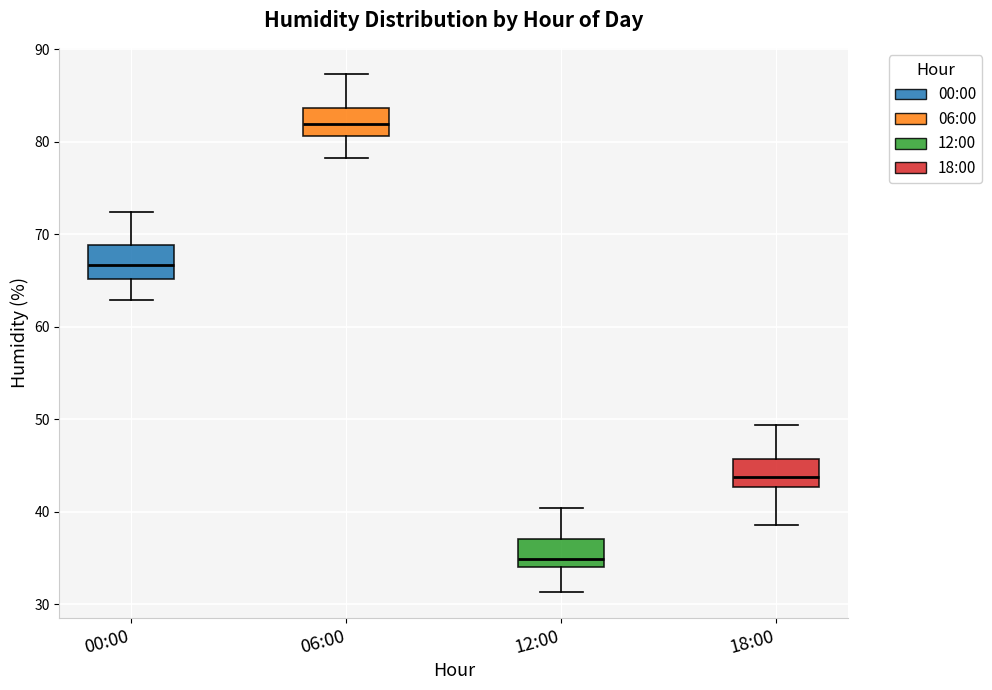

Which box's median line is the lowest?

12:00